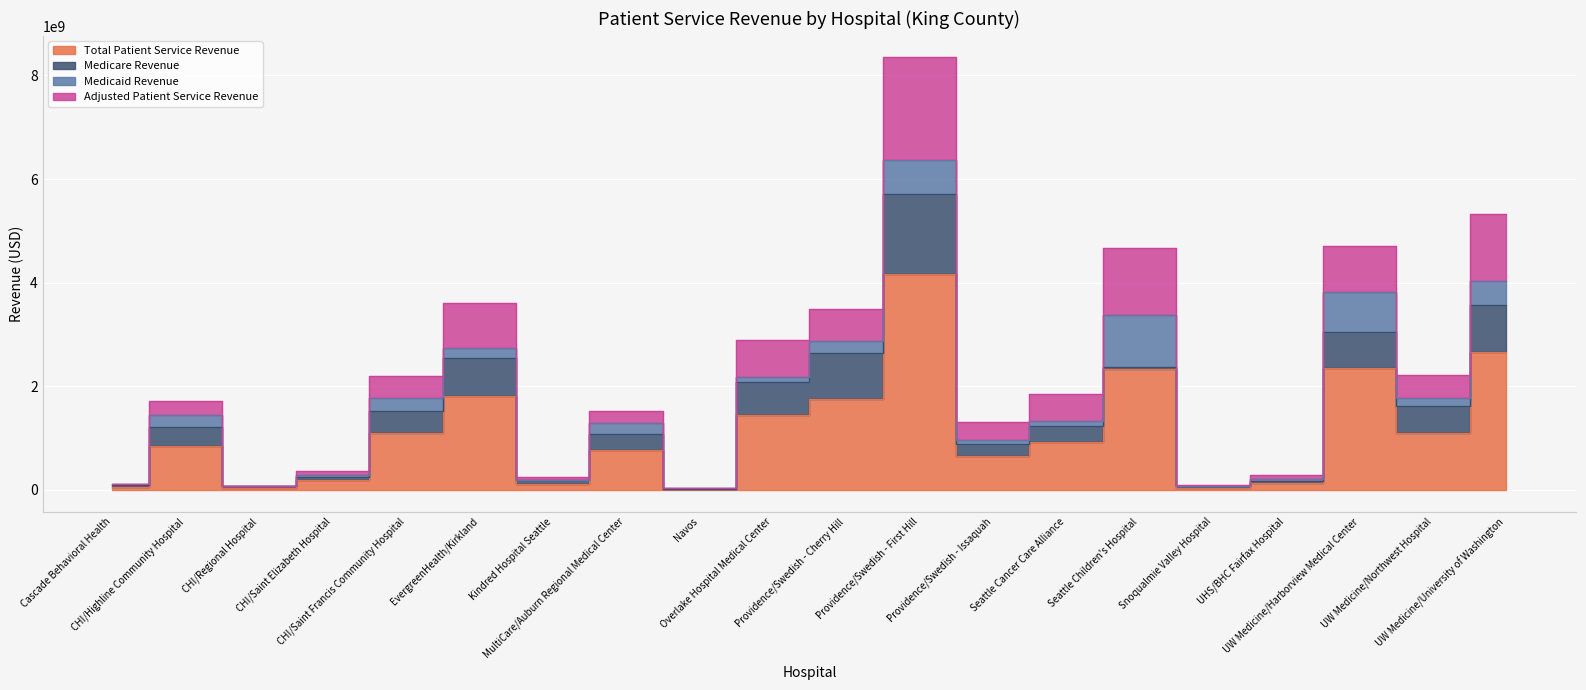

Reading left to right, extract all data points from this chart.

Total Patient Service Revenue: 61044738	857308312	41459895	184969185	1102738034	1804111322	124123496	762546918	19767522	1446629627	1747686562	4173195774	652936581	927980845	2332540244	46628750	142289257	2354013203	1105609632	2664941290
Adjusted Patient Service Revenue: 122089476	1714616624	82919790	369938370	2205476068	3608222644	248246992	1525093836	39535044	2893259254	3495373124	8346391548	1305873162	1855961690	4665080488	93257500	284578514	4708026406	2211219264	5329882580